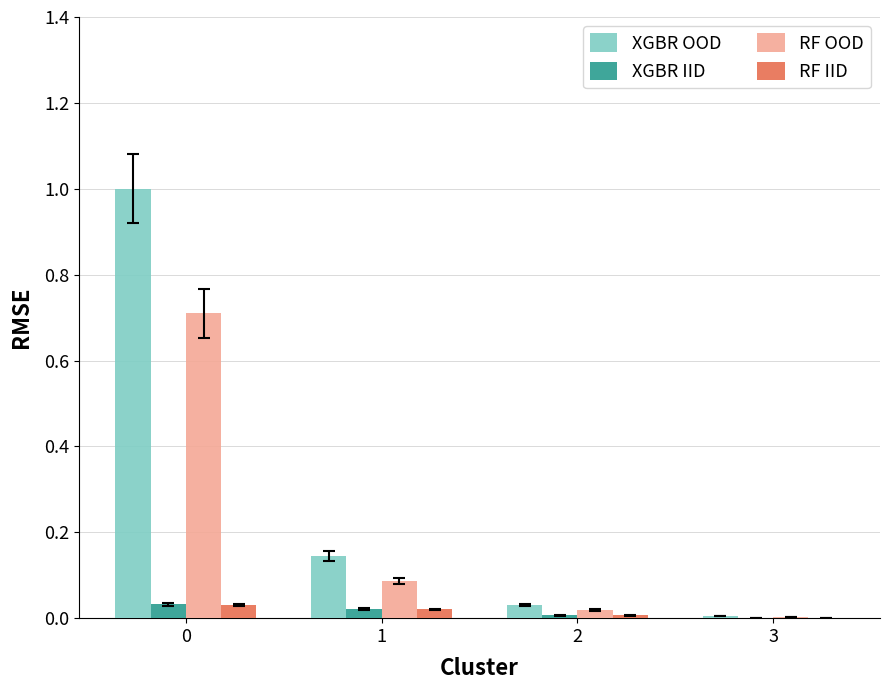

Which series has the largest total across all categories?

XGBR OOD